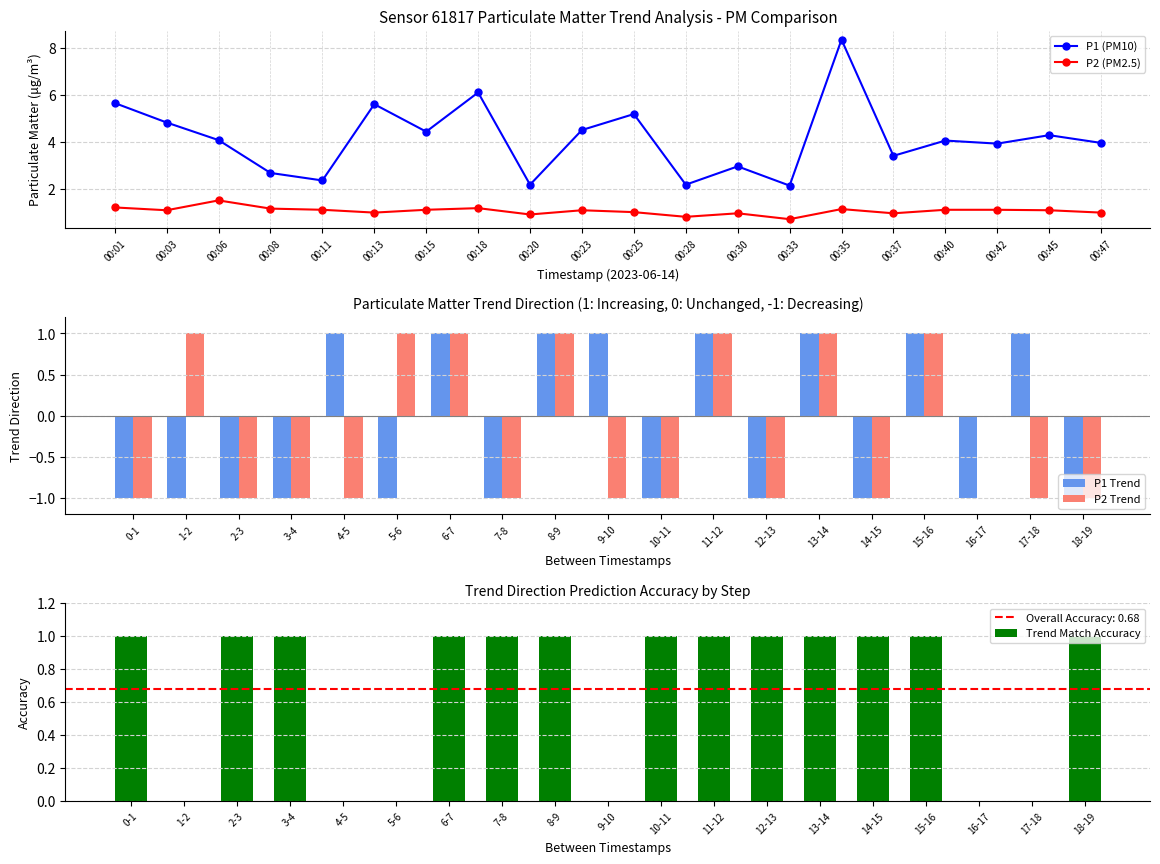

What is the highest value of the P1 series?

8.3